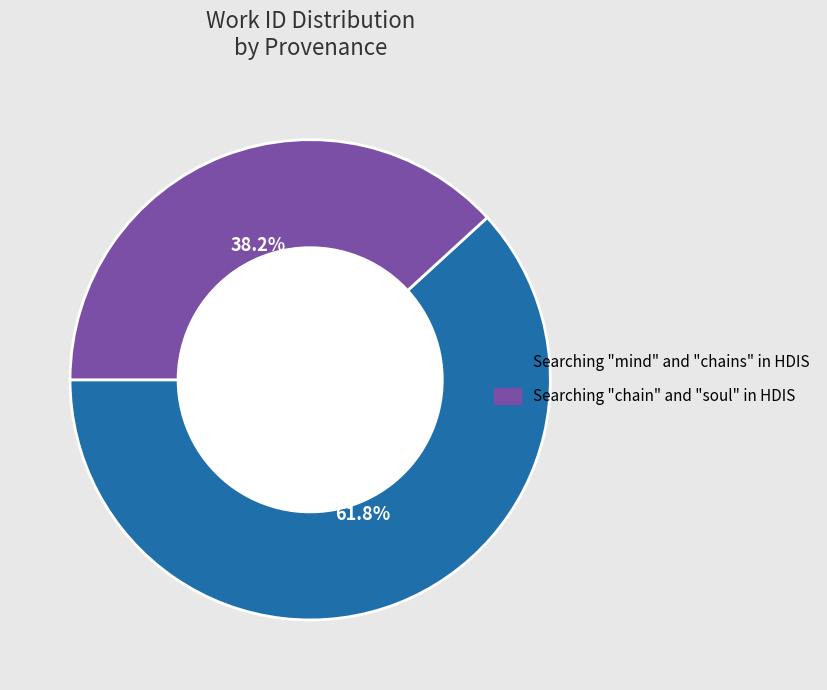

Between Searching "chain" and "soul" in HDIS and Searching "mind" and "chains" in HDIS, which is larger?

Searching "mind" and "chains" in HDIS